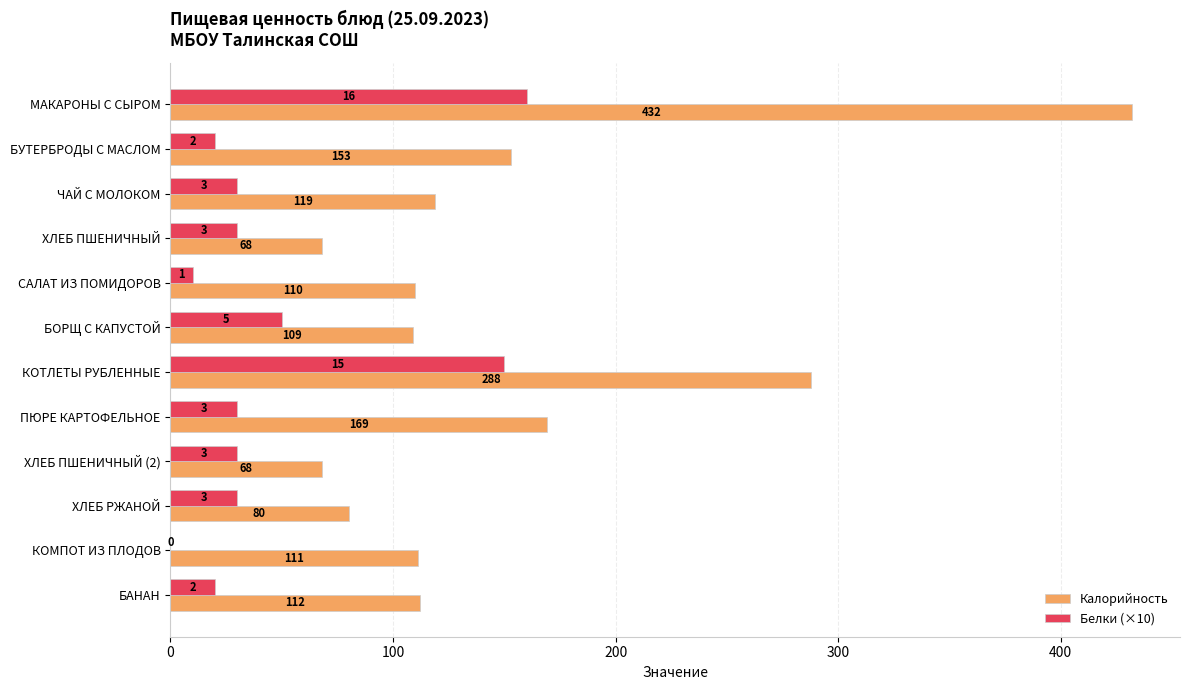

The value of Калорийность at ХЛЕБ ПШЕНИЧНЫЙ (2) is 110. True or false?

False